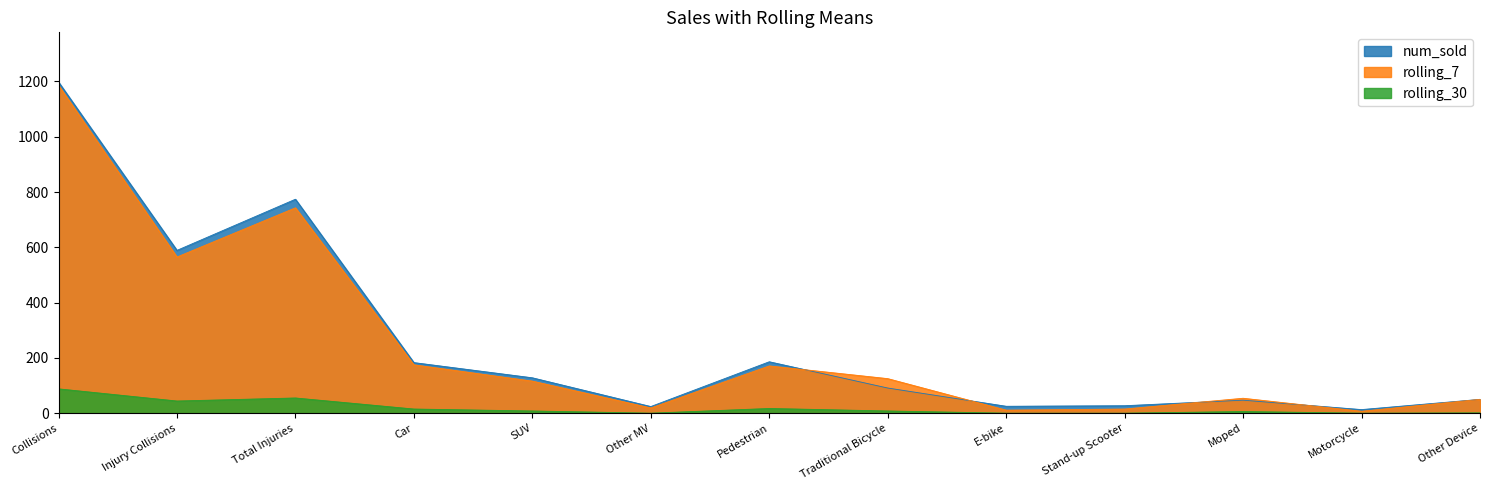

What is the label of the 5th point from the right?

E-bike